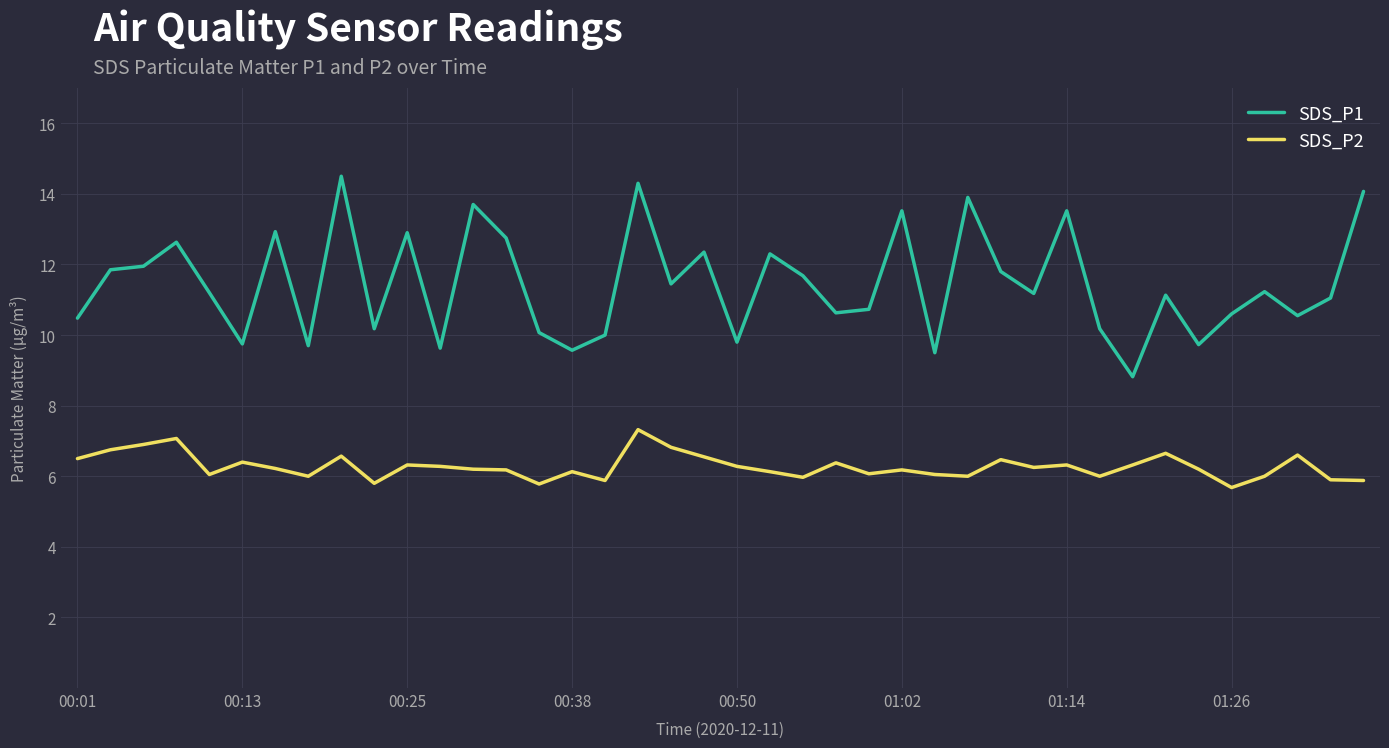

What is the maximum value shown in the chart?

14.5